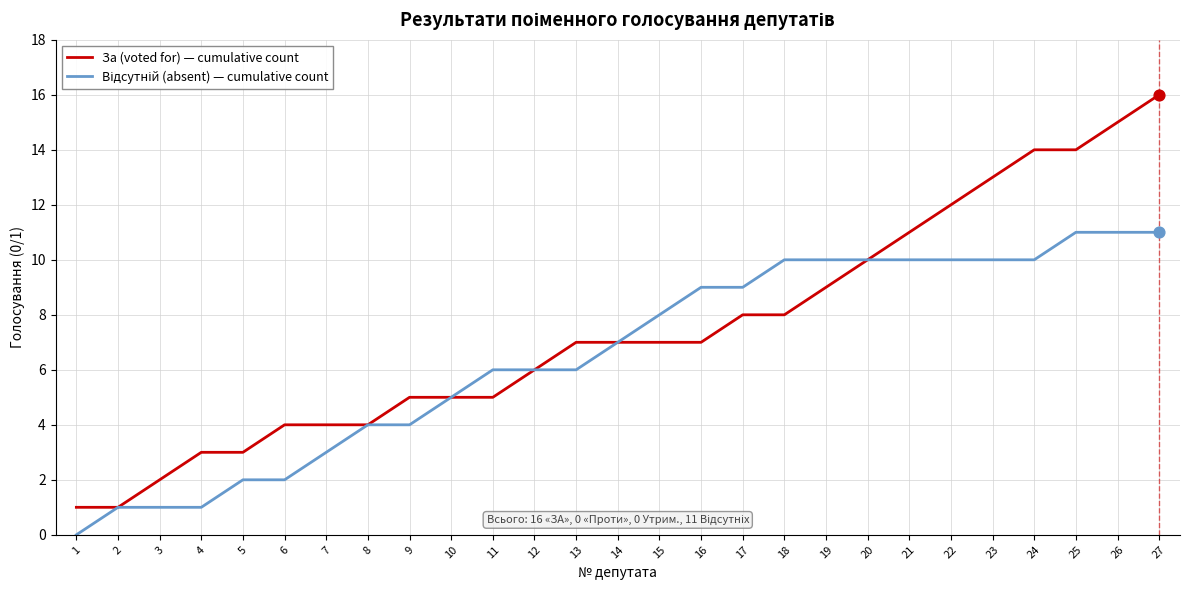

Which series has the largest total across all categories?

За (voted for) — cumulative count